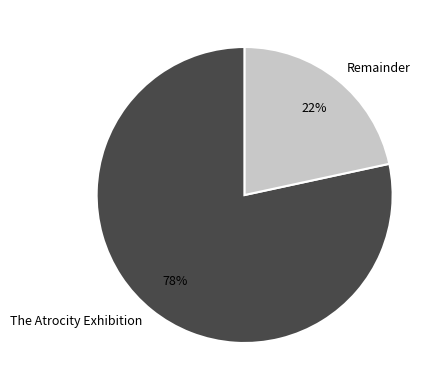

Do Remainder and The Atrocity Exhibition together represent more than half of the pie?

Yes